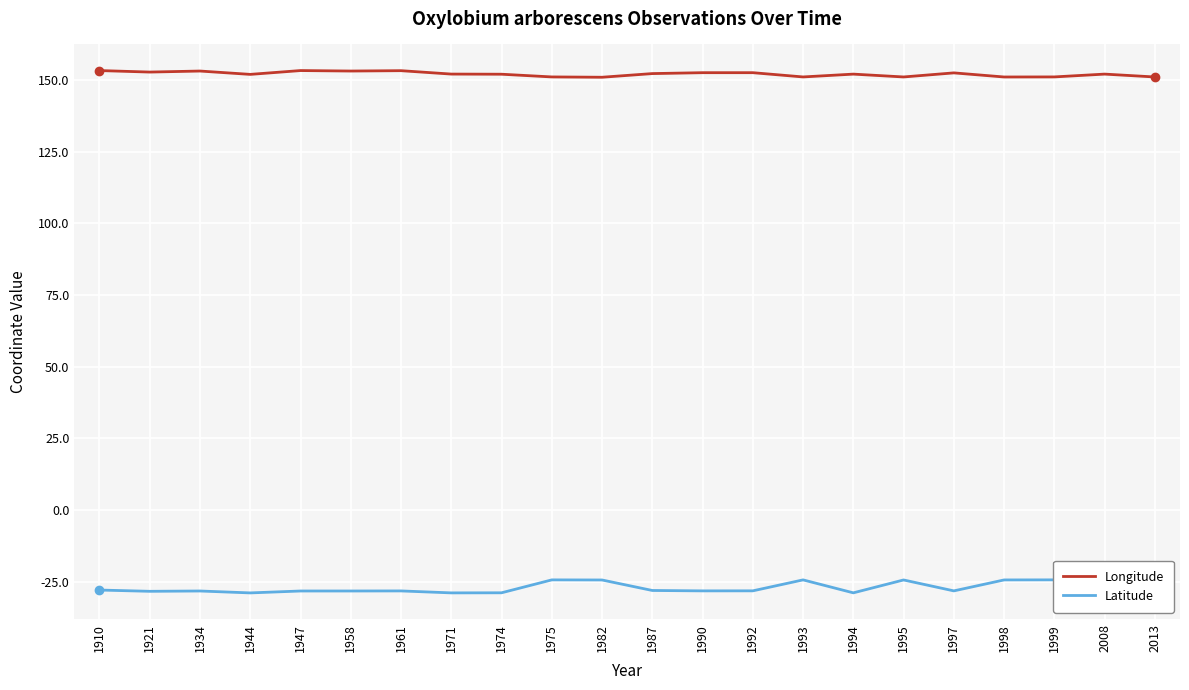

How many values in the Longitude series are below 152?

9